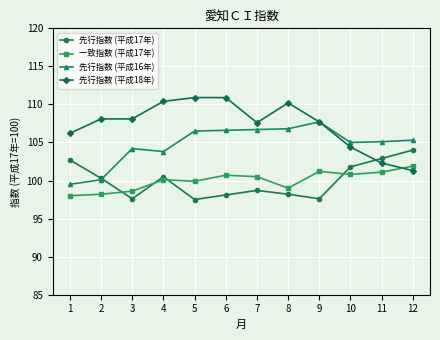

What is the difference between the maximum and minimum values in the 先行指数 (平成16年) series?

8.2